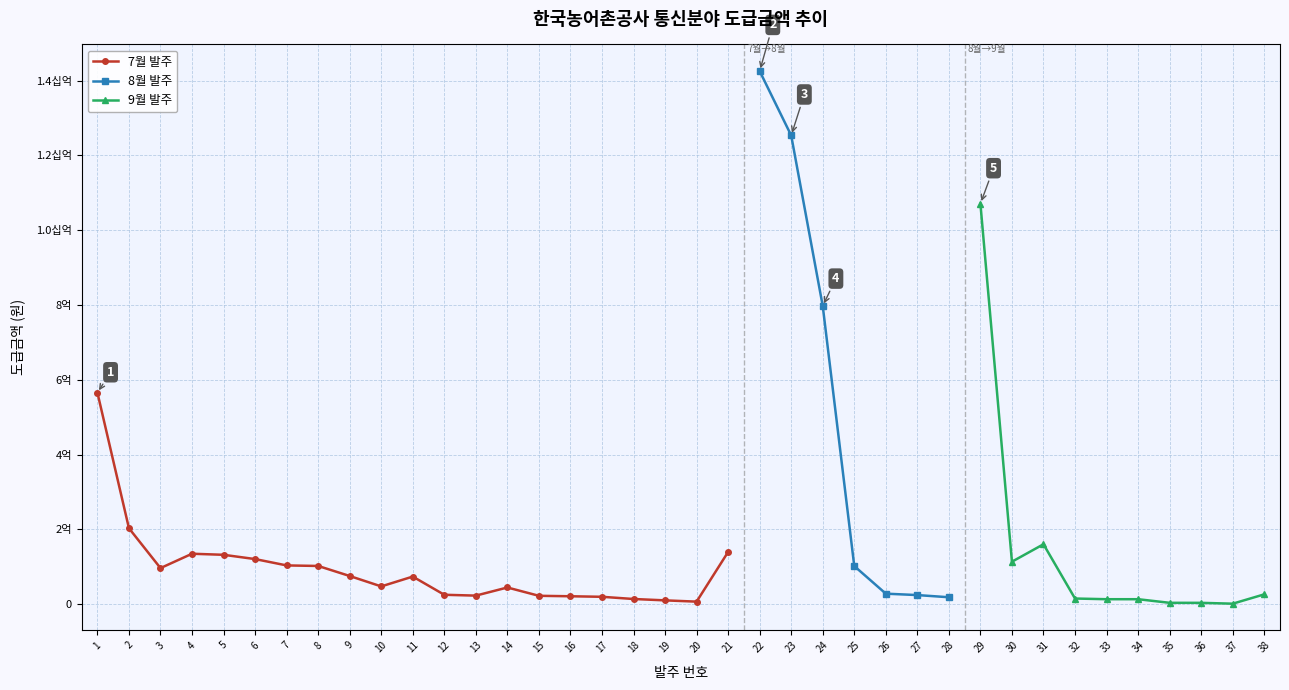

At which label is the value closest to 713483295?

24